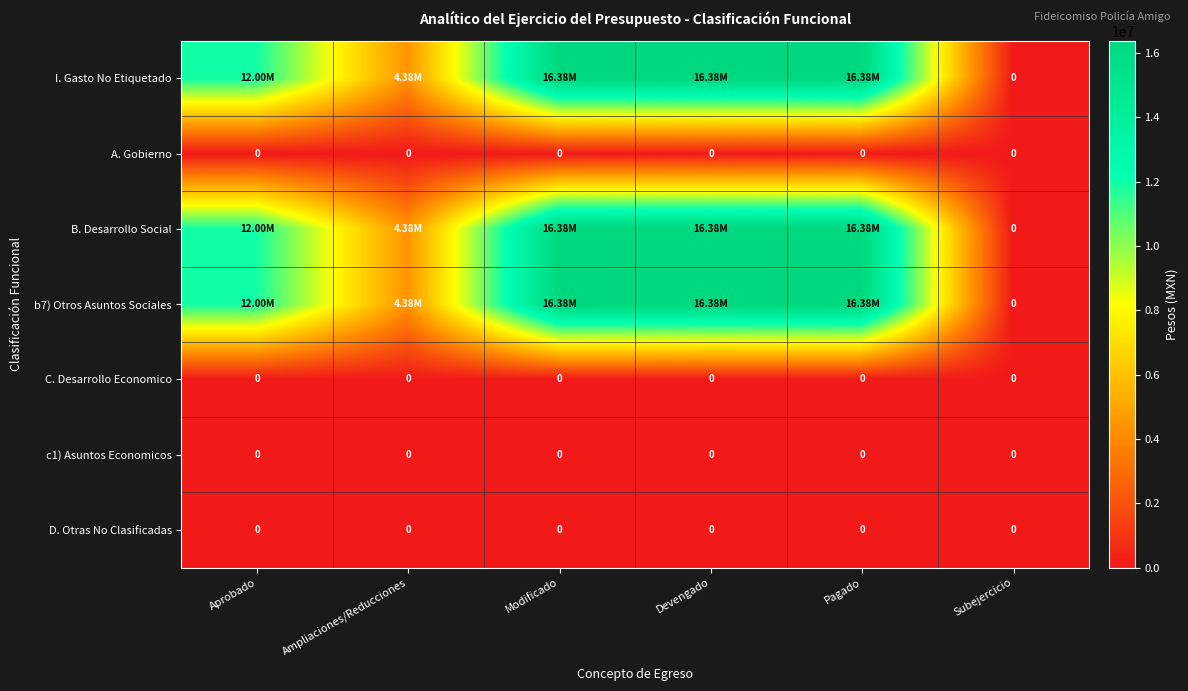

What is the total value across all series at Pagado?

49154234.0